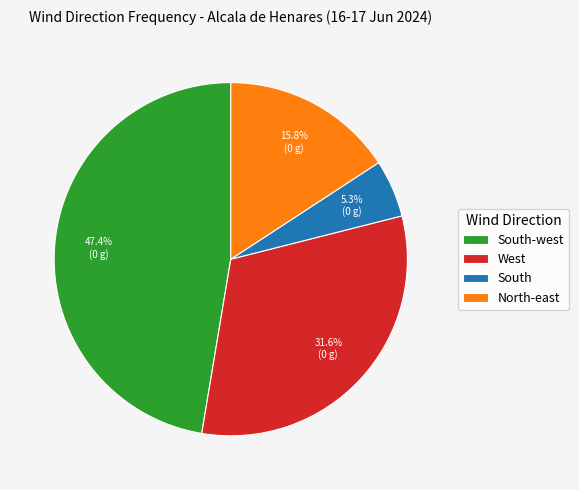

Approximately how many times larger is the value at South-west compared to West?

1.5